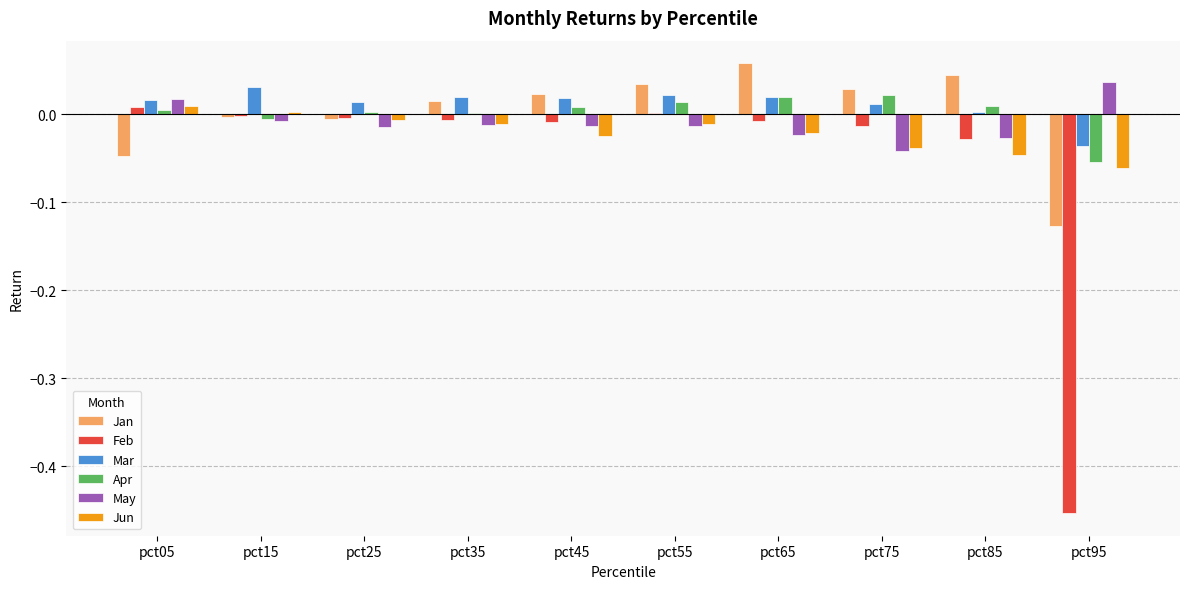

What is the total value across all series at pct95?

-0.7